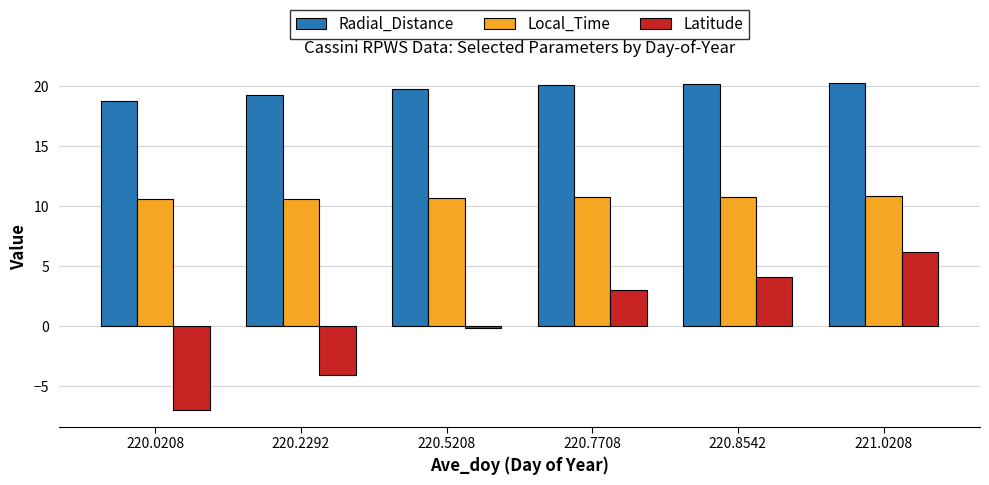

What are all the series names shown in the legend?

Radial_Distance, Local_Time, Latitude